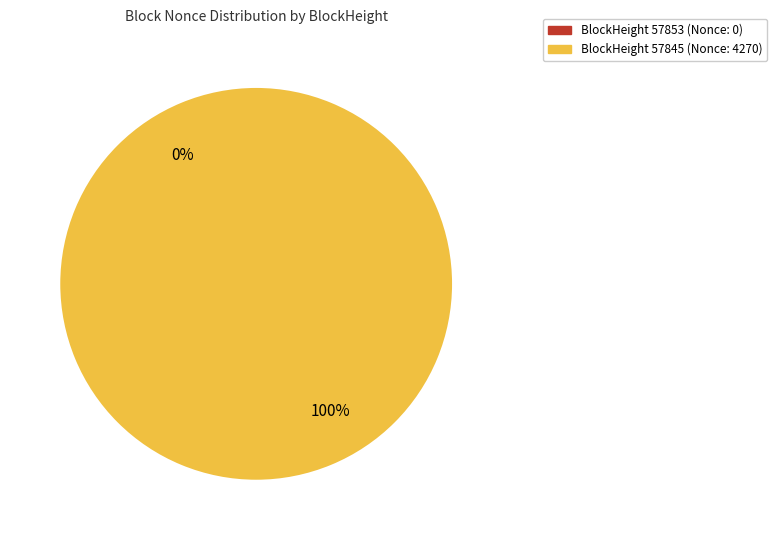

What is the smallest slice in the pie chart?

57853